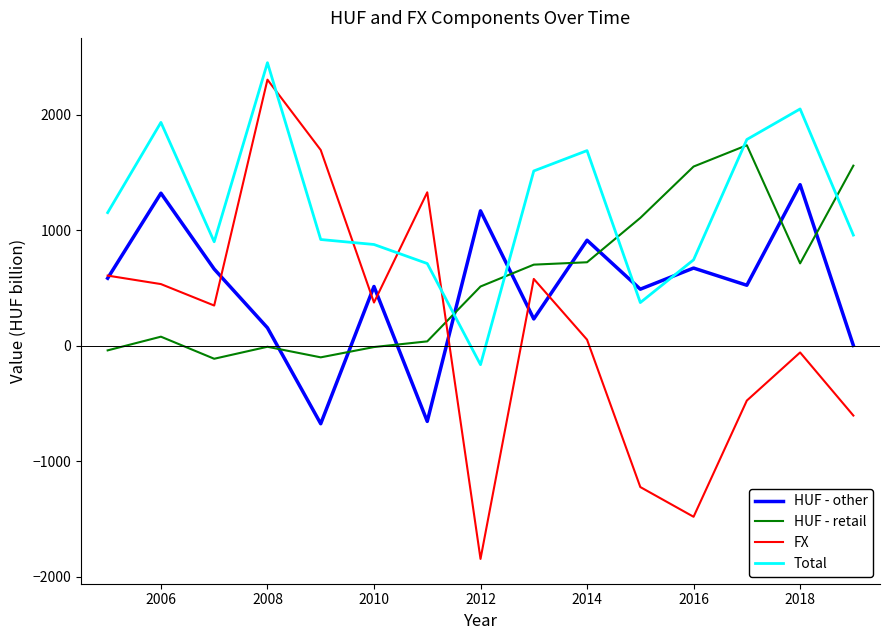

Which series has the largest range (max minus min)?

FX